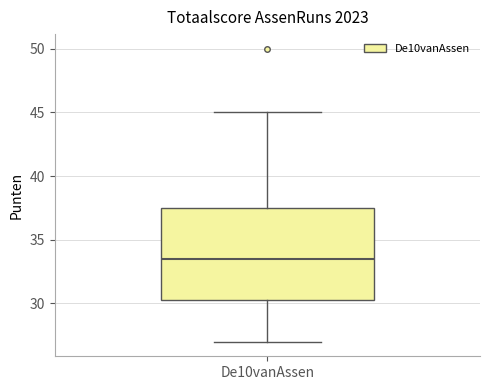

Where is the upper edge of the box for De10vanAssen on the y-axis? The values are not printed on the chart, so give them approximately, as read against the axis.

37.5